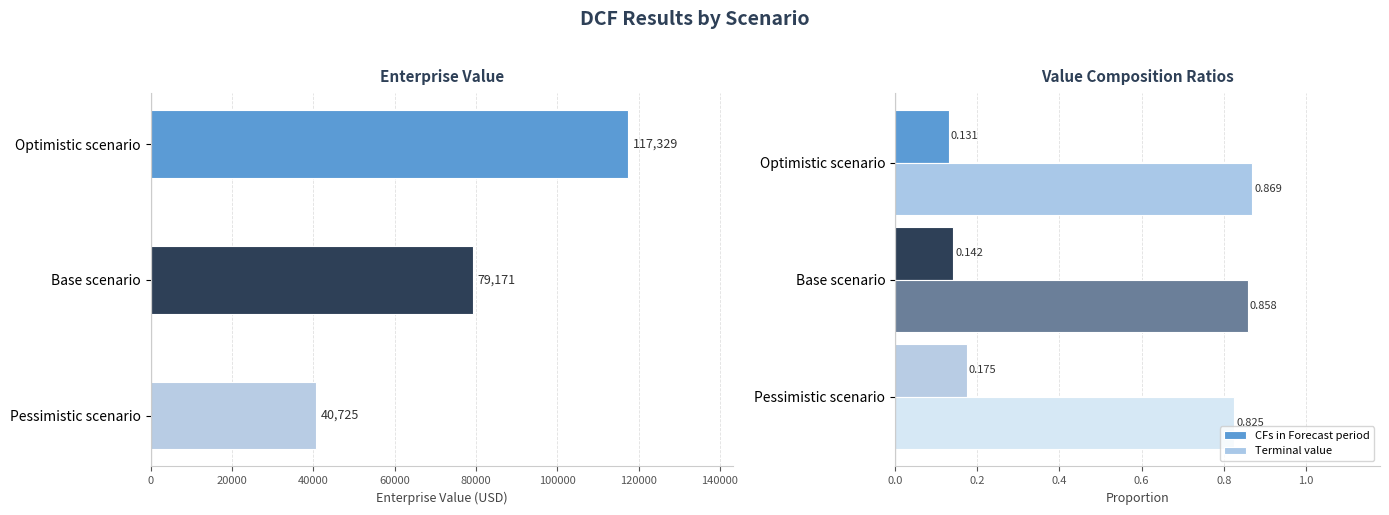

At which label does CFs in Forecast period reach its peak?

Pessimistic scenario